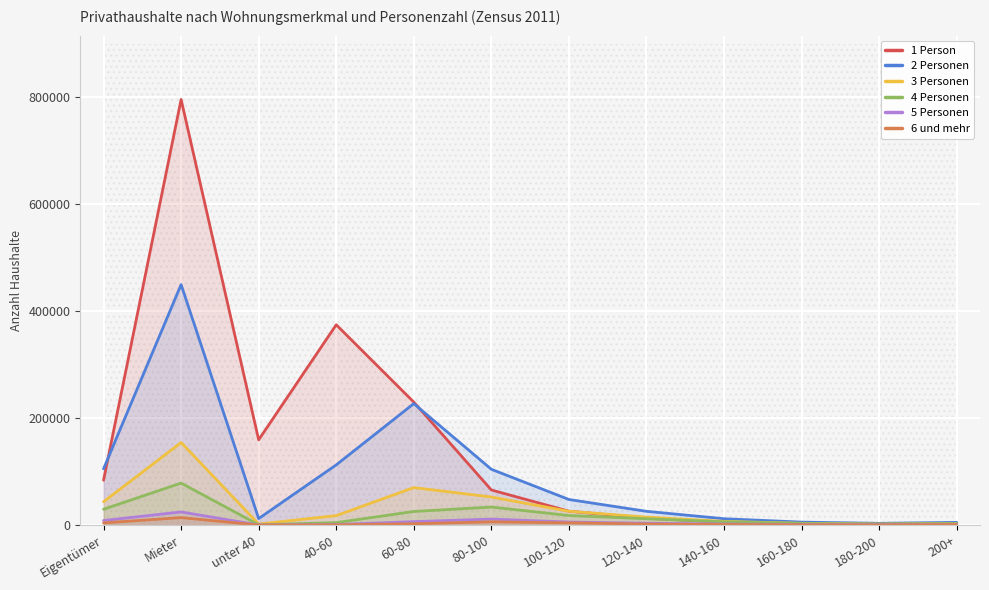

Which series has the widest spread of values?

1 Person